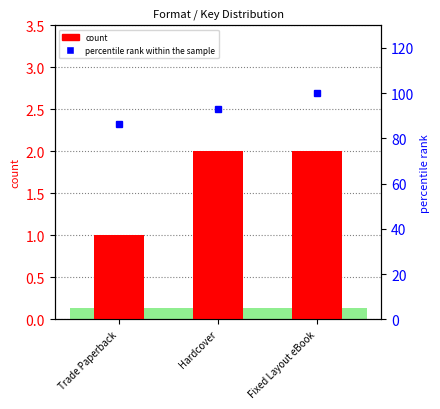

Reading right to left, list all the values displayed in this chart.

count: 2.0	2.0	1.0
percentile rank within the sample: 100.0	93.2	86.4